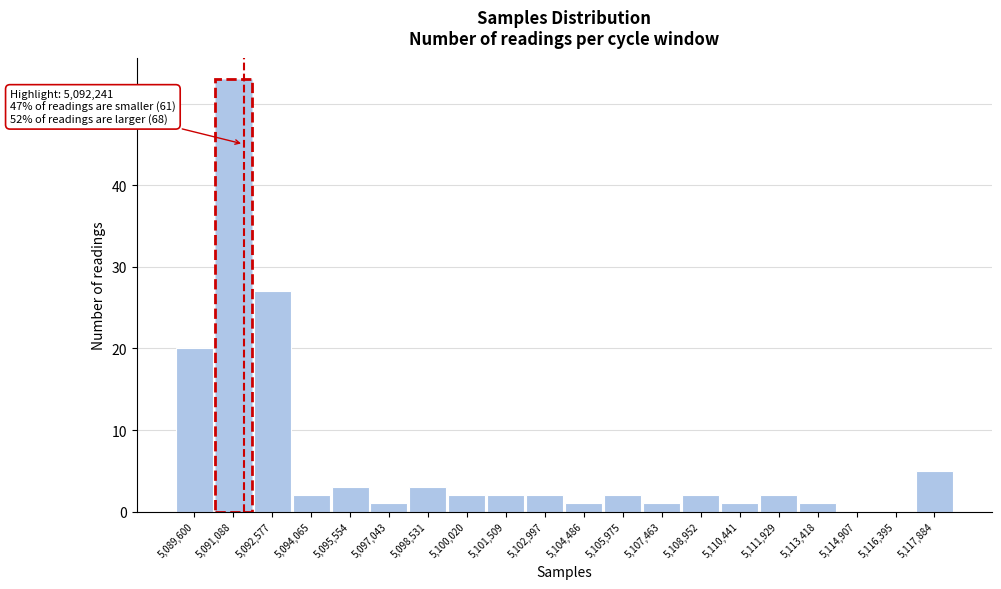

Reading left to right, transcribe all the data shown in this chart.

5,089,600=20	5,091,088=53	5,092,577=27	5,094,065=2	5,095,554=3	5,097,043=1	5,098,531=3	5,100,020=2	5,101,509=2	5,102,997=2	5,104,486=1	5,105,975=2	5,107,463=1	5,108,952=2	5,110,441=1	5,111,929=2	5,113,418=1	5,114,907=0	5,116,395=0	5,117,884=5